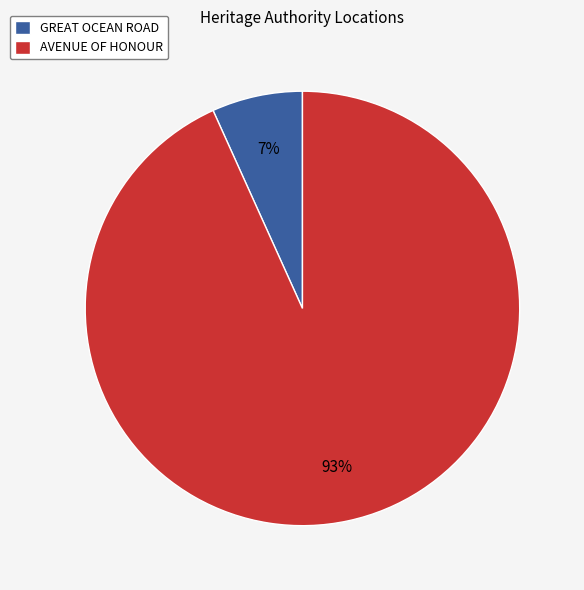

Which has a higher value, AVENUE OF HONOUR or GREAT OCEAN ROAD?

AVENUE OF HONOUR